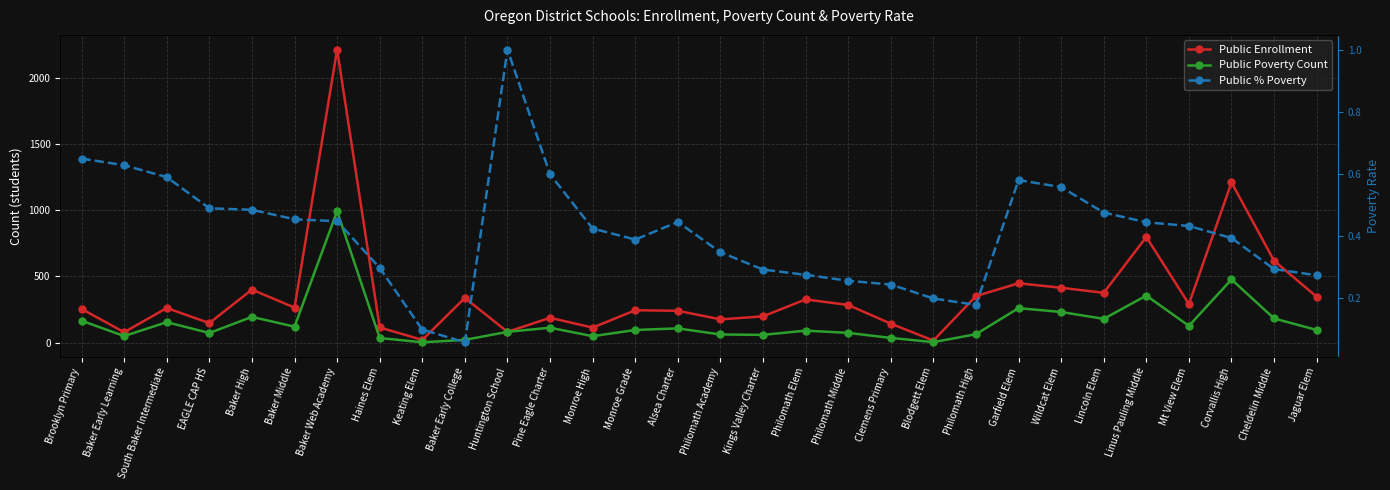

The Public % Poverty series shows 0.8 at Baker High. True or false?

False